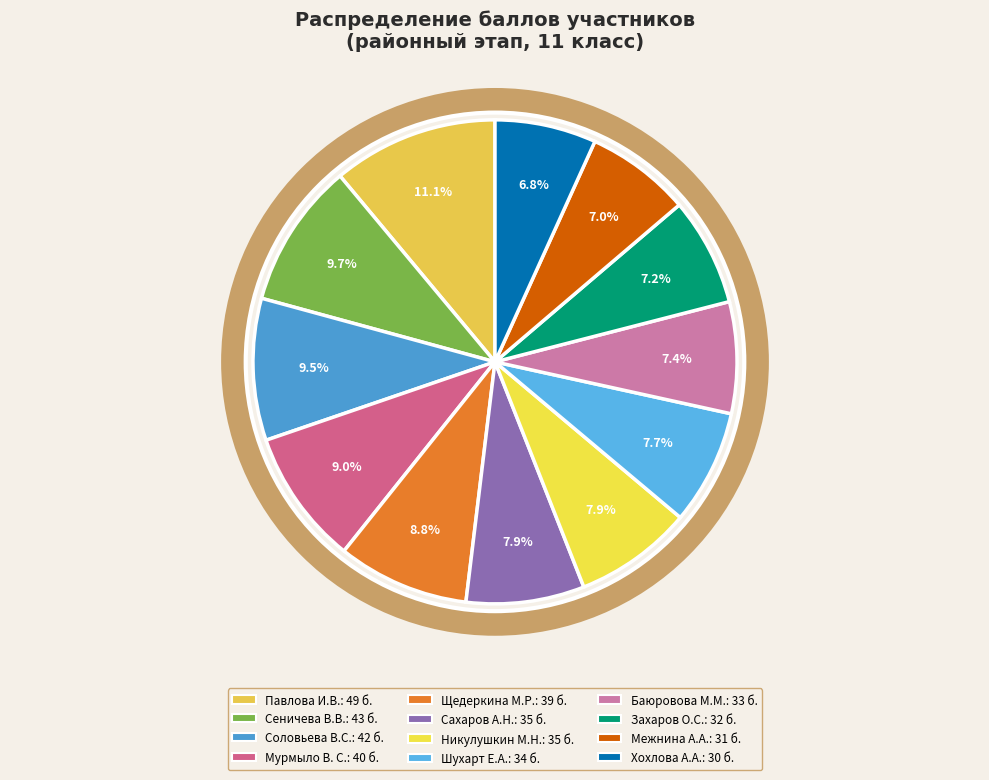

To the nearest percent, what is the average slice percentage?

8%